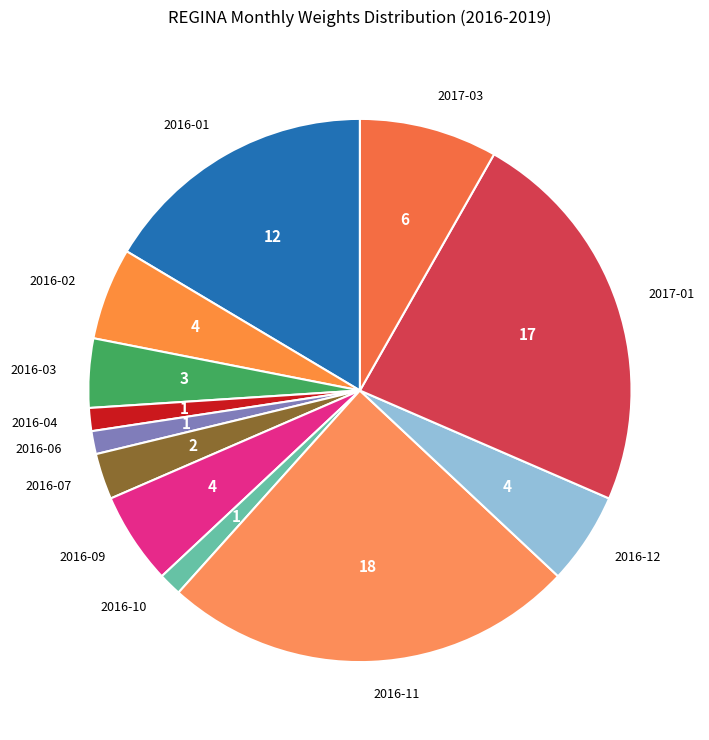

Is there any slice that represents more than half of the pie?

No